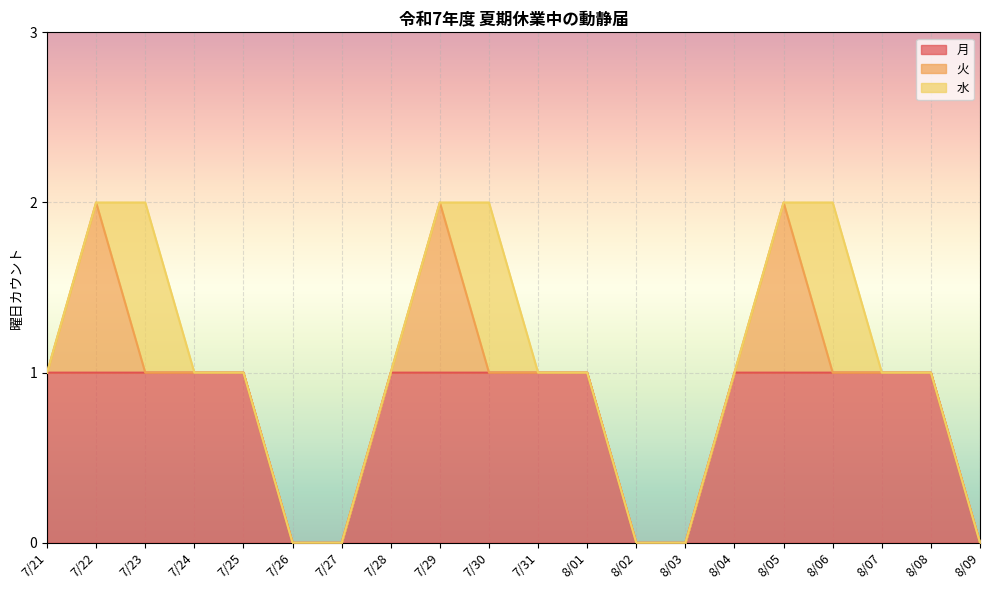

The 水 series shows 0 at 8/04. True or false?

False